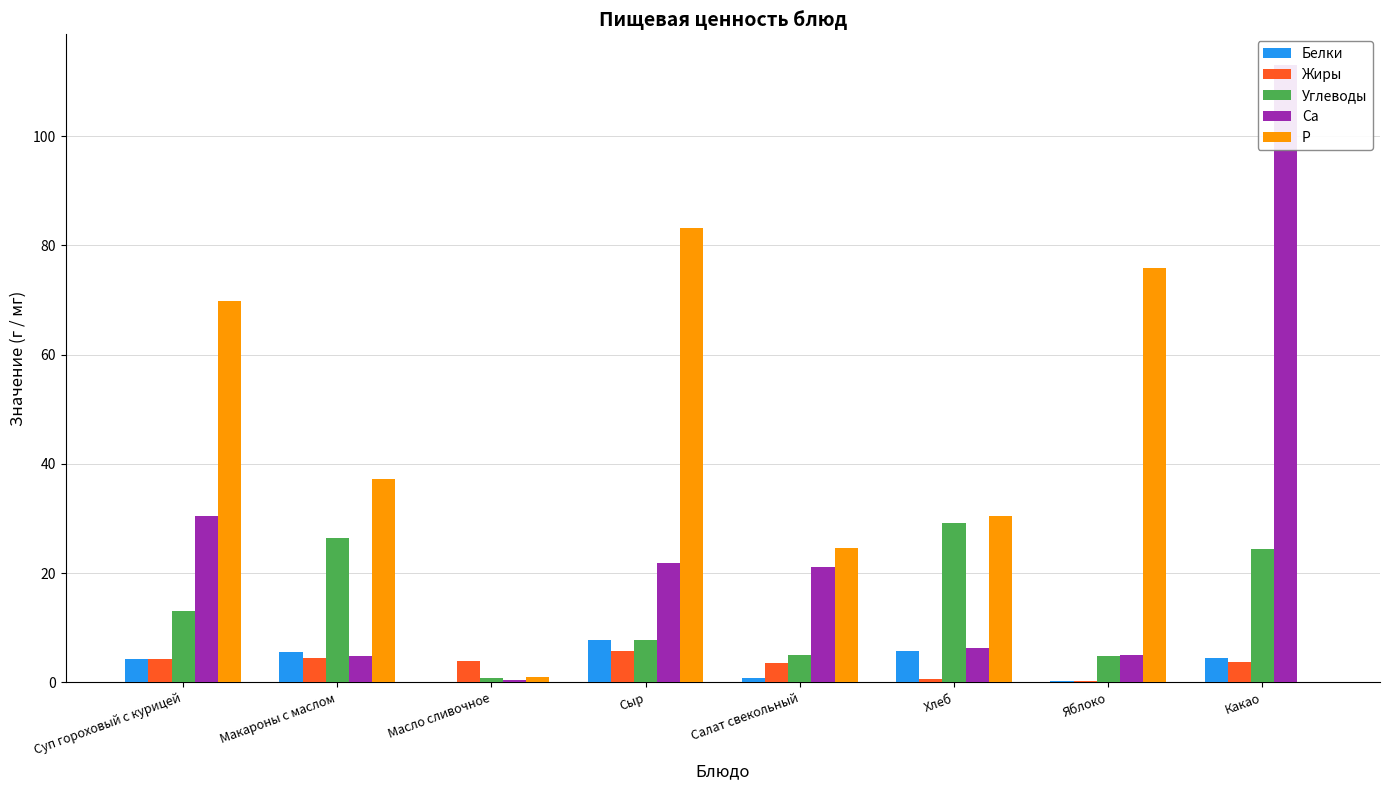

Between Хлеб and Суп гороховый с курицей, which is larger?

Хлеб